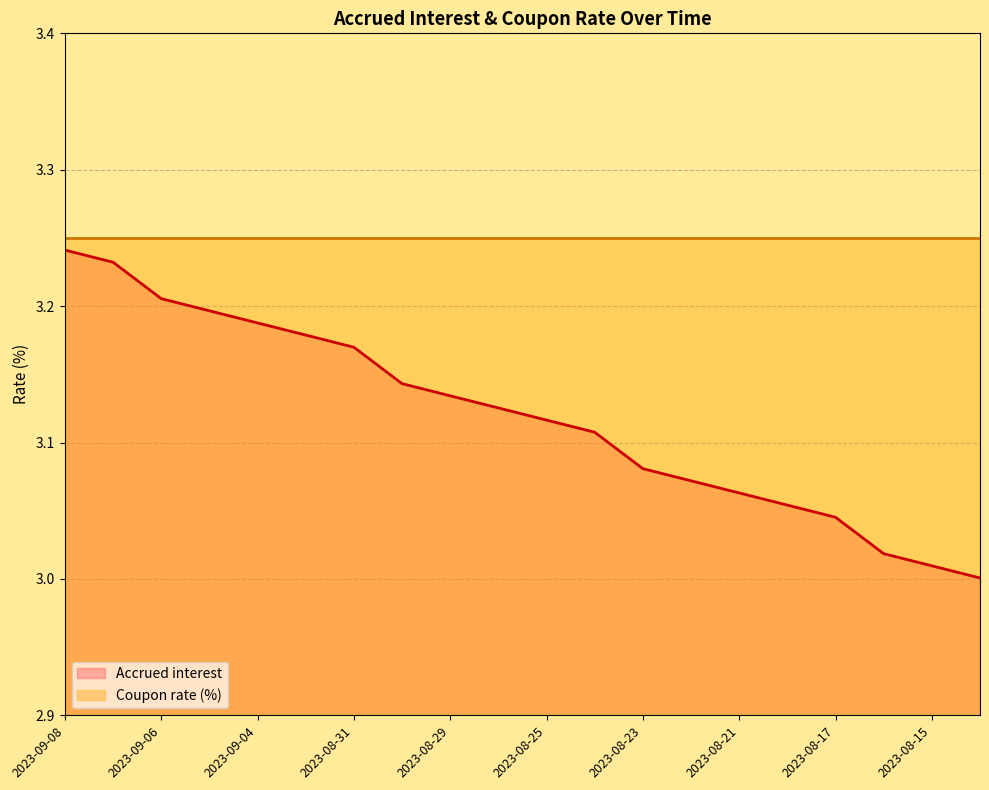

What position from the right is 2023-09-01?

15